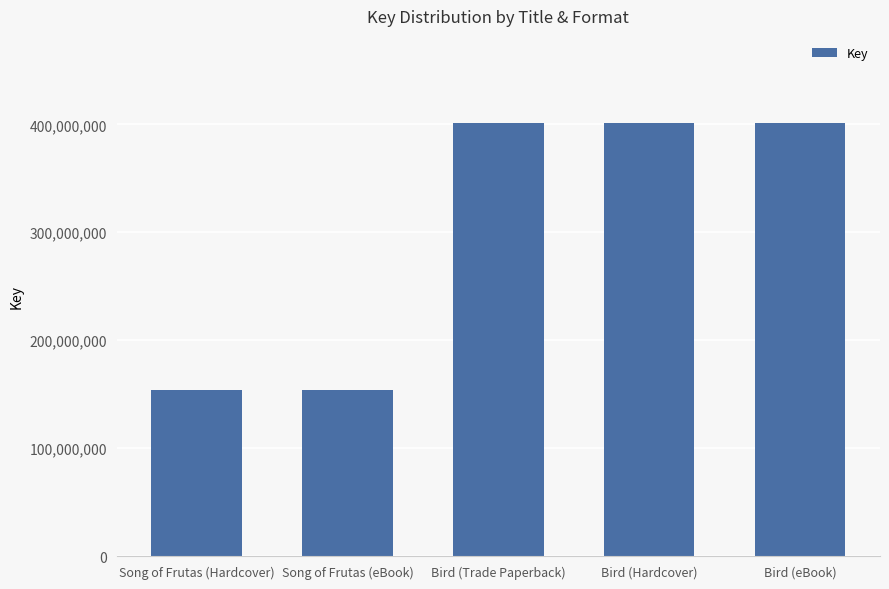

What is the ratio of the value at Bird (Trade Paperback) to the value at Bird (eBook)?

1.0